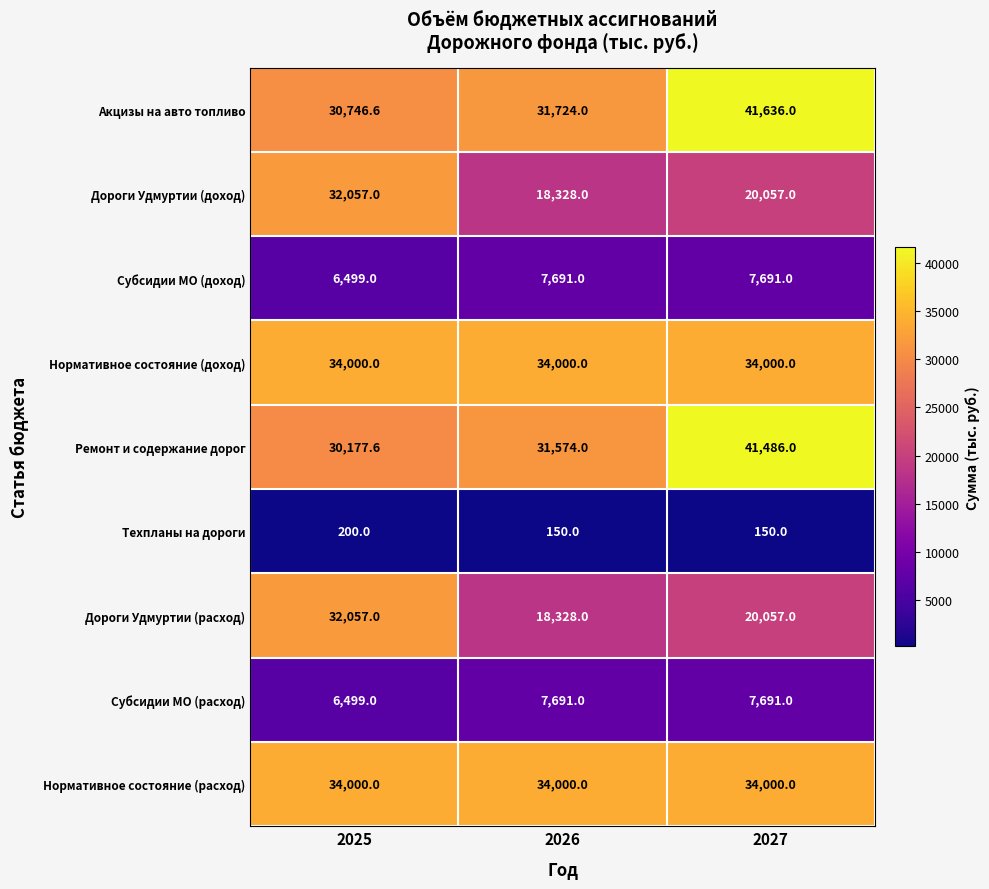

Reading left to right, list all the values displayed in this chart.

Акцизы на авто топливо: 2025=30746.6	2026=31724.0	2027=41636.0
Дороги Удмуртии (доход): 2025=32057.0	2026=18328.0	2027=20057.0
Субсидии МО (доход): 2025=6499.0	2026=7691.0	2027=7691.0
Нормативное состояние (доход): 2025=34000.0	2026=34000.0	2027=34000.0
Ремонт и содержание дорог: 2025=30177.6	2026=31574.0	2027=41486.0
Техпланы на дороги: 2025=200.0	2026=150.0	2027=150.0
Дороги Удмуртии (расход): 2025=32057.0	2026=18328.0	2027=20057.0
Субсидии МО (расход): 2025=6499.0	2026=7691.0	2027=7691.0
Нормативное состояние (расход): 2025=34000.0	2026=34000.0	2027=34000.0